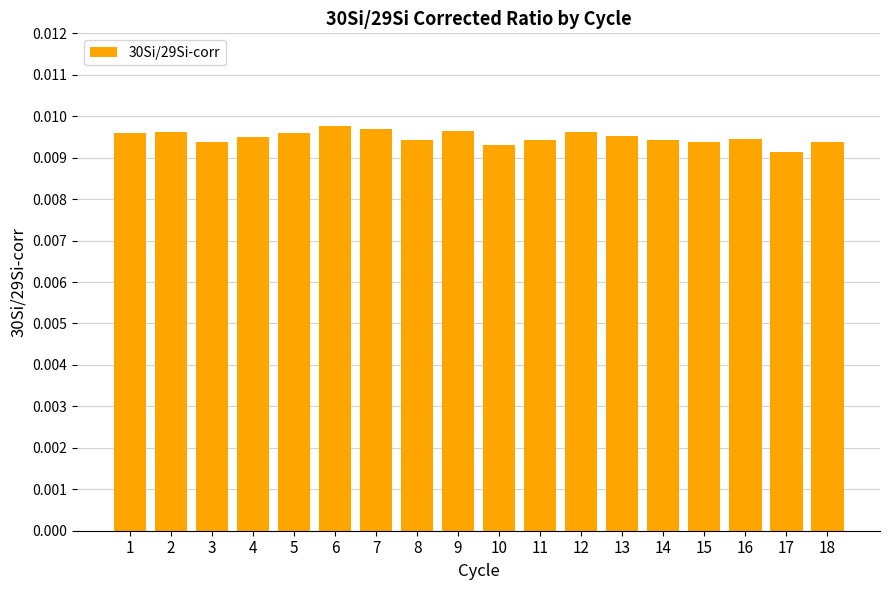

Does the chart contain stacked bars?

No